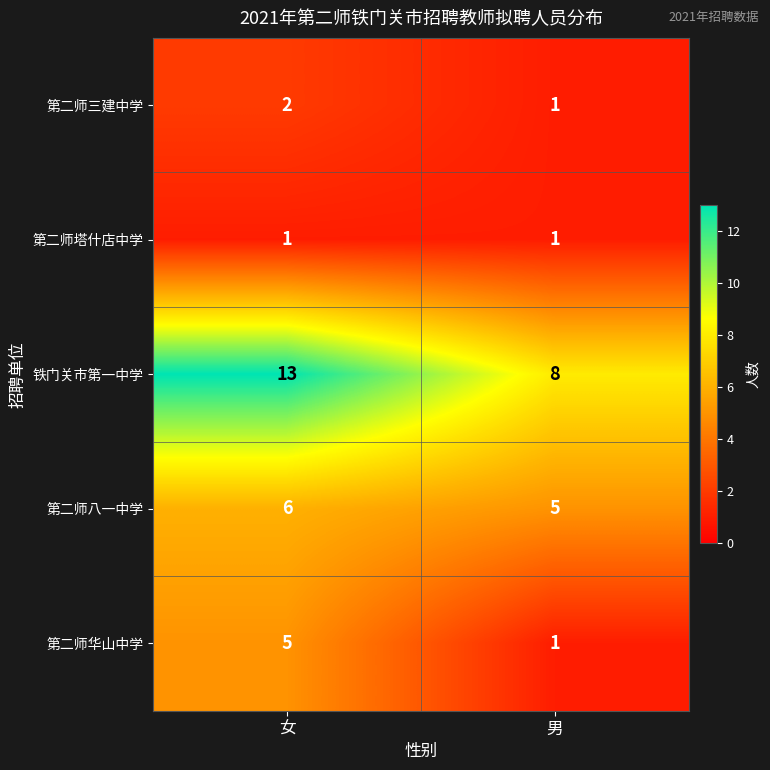

Read the 铁门关市第一中学 value at 男.

8